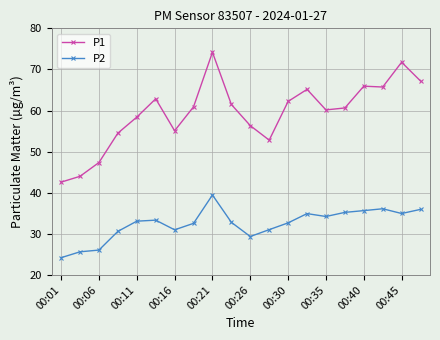

True or false: P2 has more than 1 interior local peaks.

True